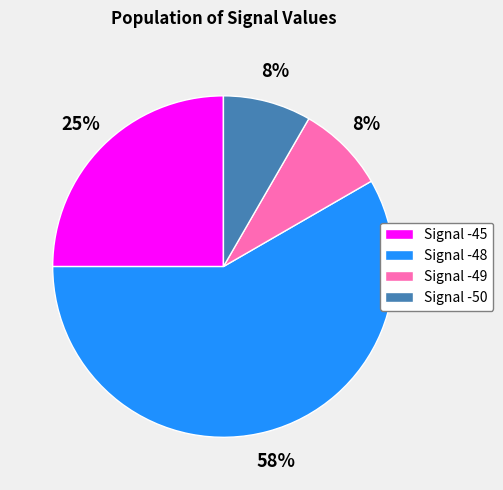

Is the sum of Signal -45 and Signal -48 greater than half?

Yes